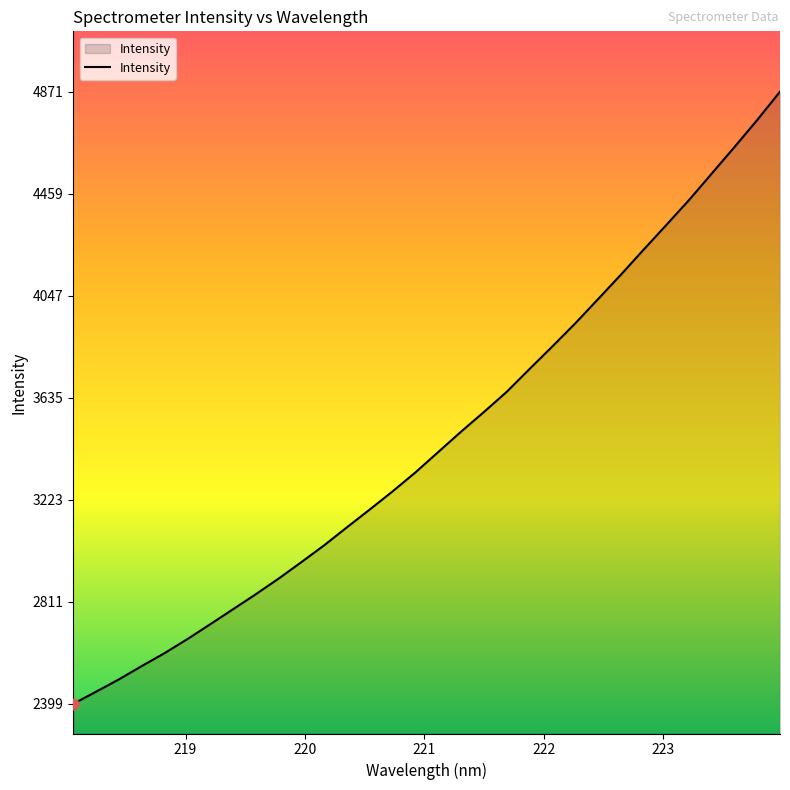

What is the difference between the maximum and minimum values?

2472.1